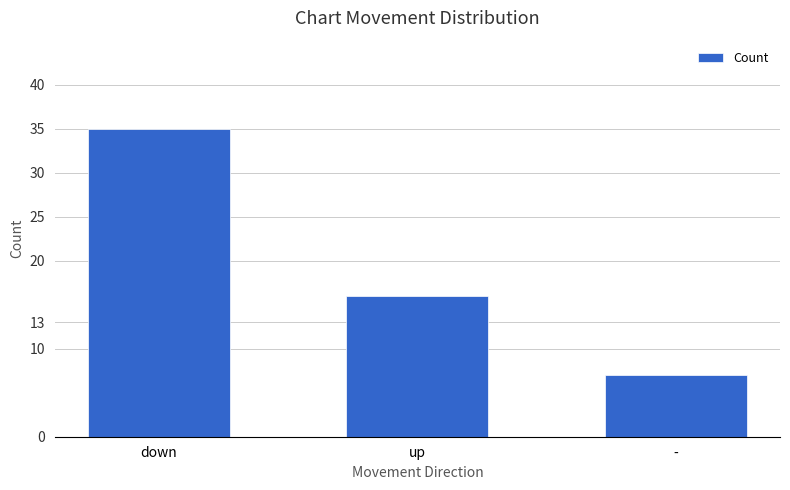

What is the label of the 1st bar from the left?

down